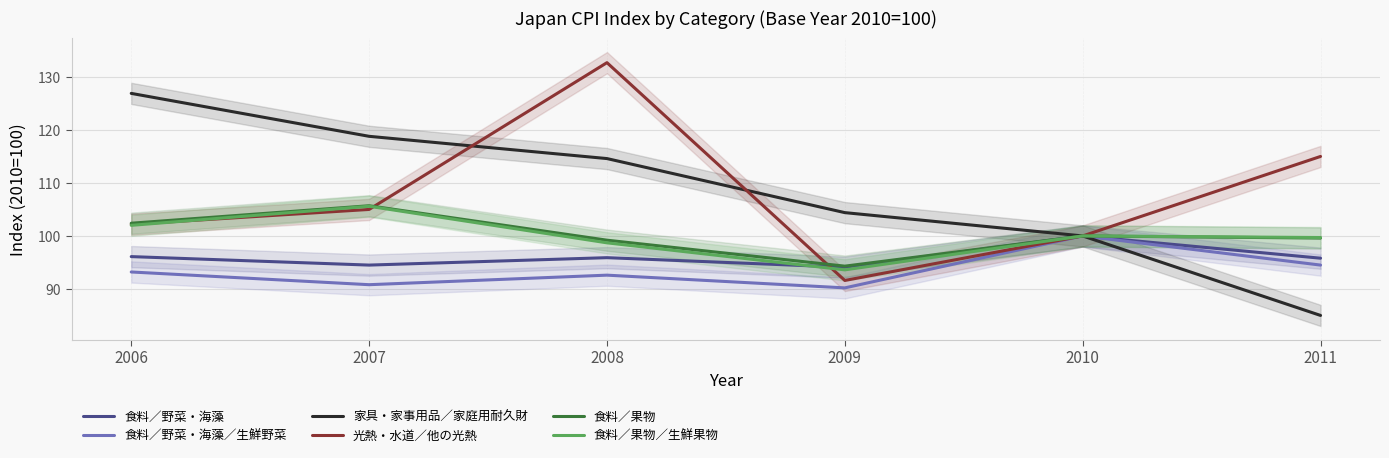

How many lines are shown in the chart?

6